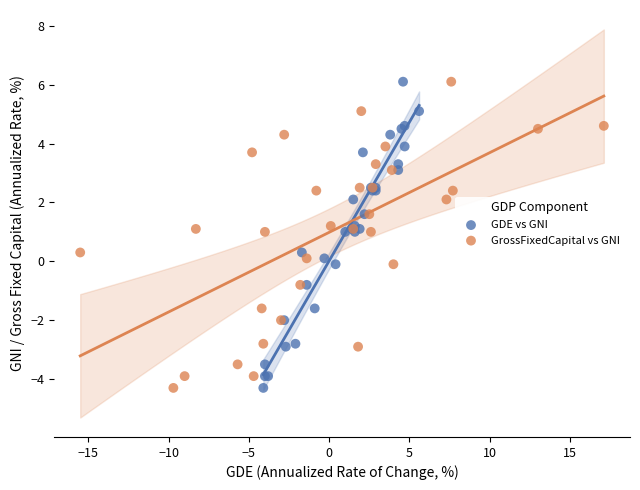

What are all the series names shown in the legend?

GDE vs GNI, GrossFixedCapital vs GNI